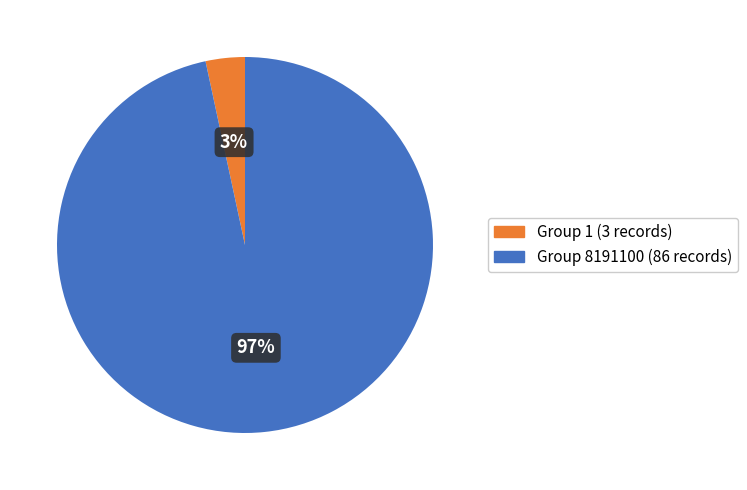

Does any single category account for the majority?

Yes